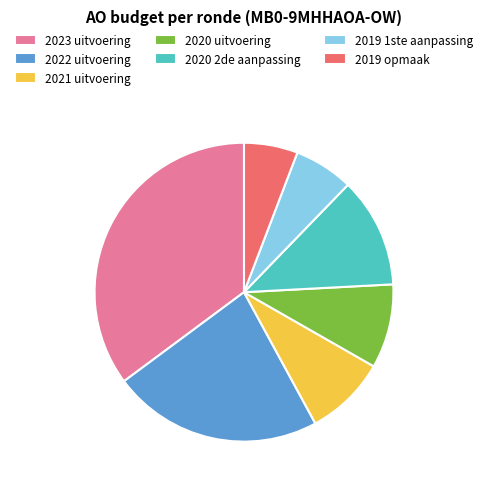

Between 2019 1ste aanpassing and 2023 uitvoering, which is larger?

2023 uitvoering